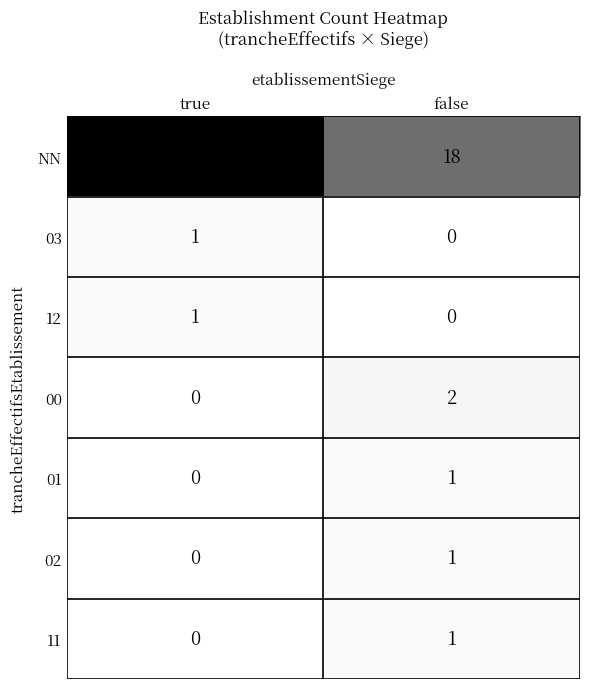

What is the greatest value displayed?

28